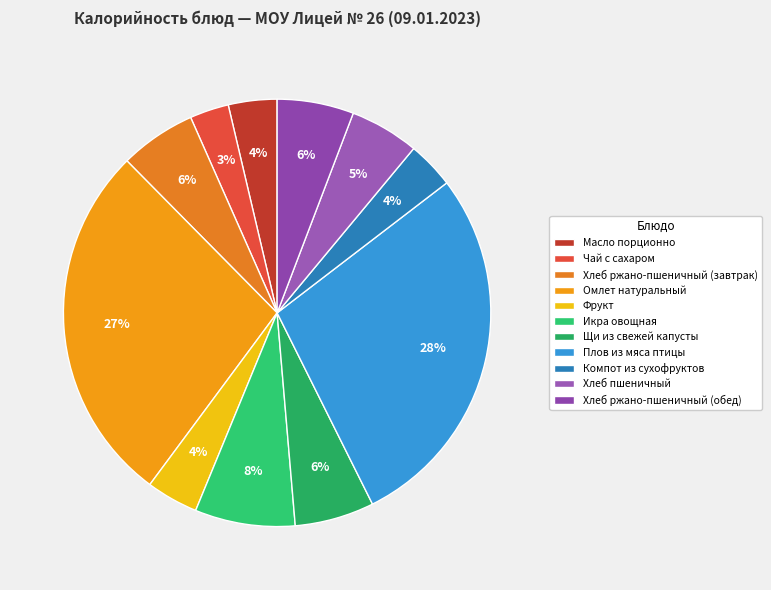

Count the number of slices in the pie.

11